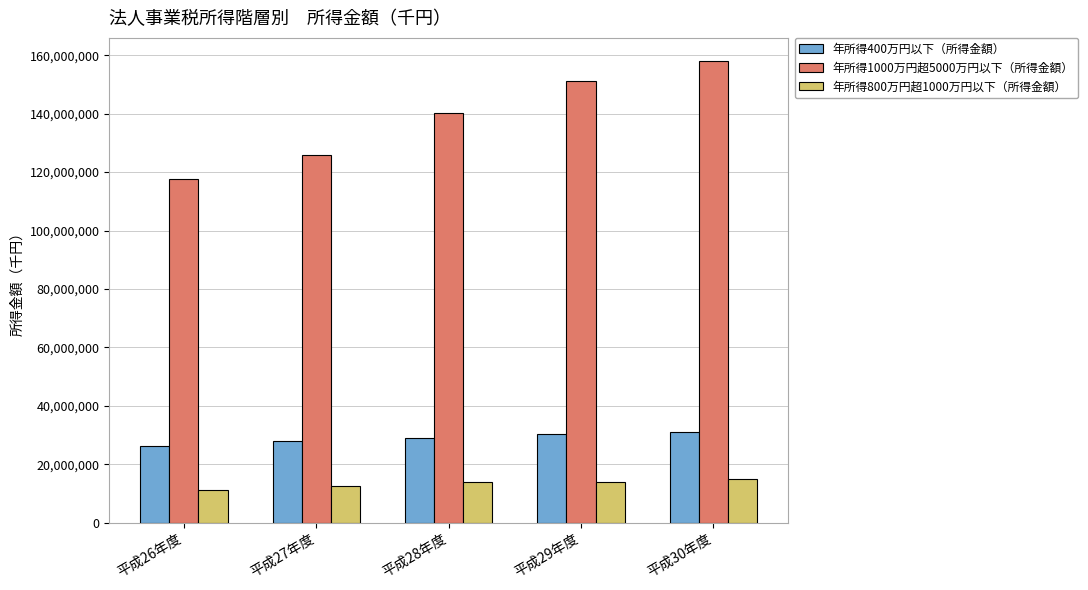

What is the difference between the second highest and second lowest values in the 年所得400万円以下（所得金額） series?

2351604